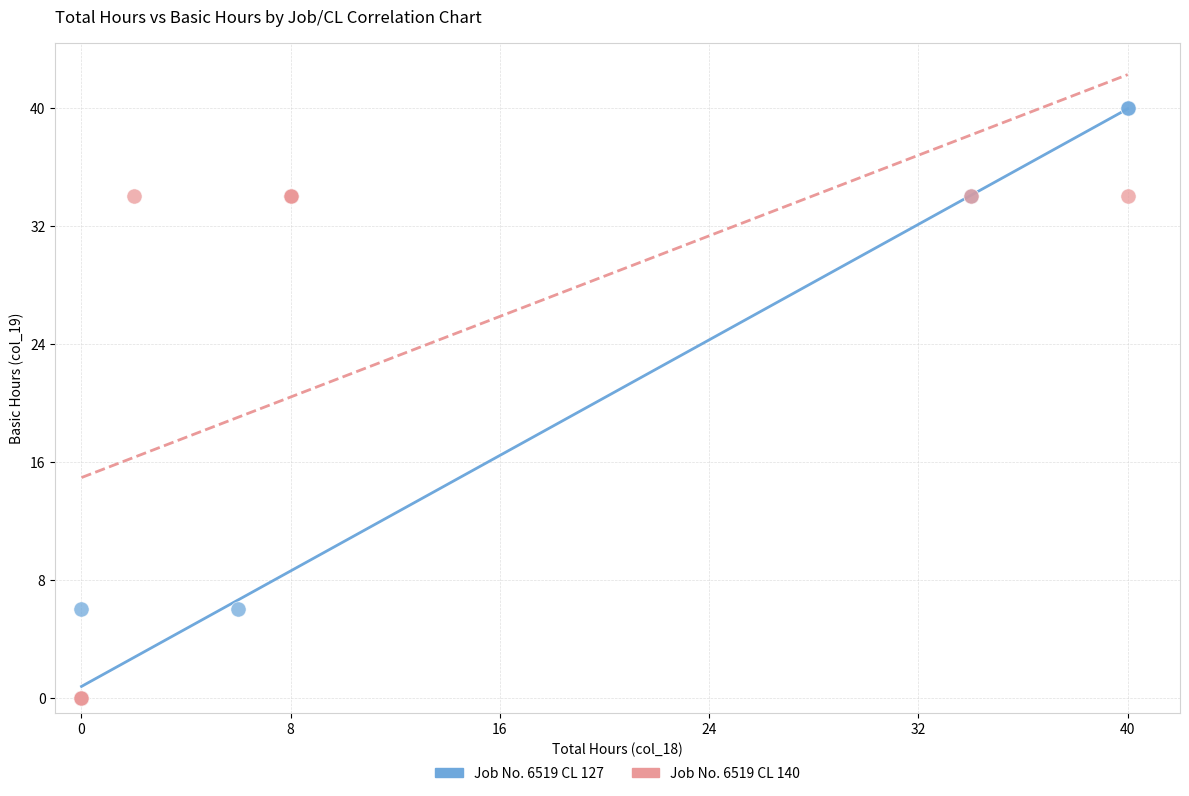

Which series has the widest spread of Y values?

Job No. 6519 CL 127